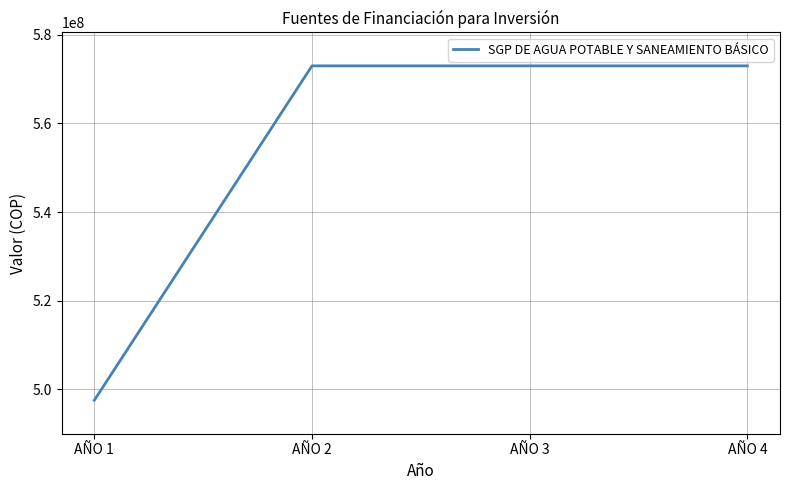

What is the ratio of the value at AÑO 2 to the value at AÑO 4?

1.0